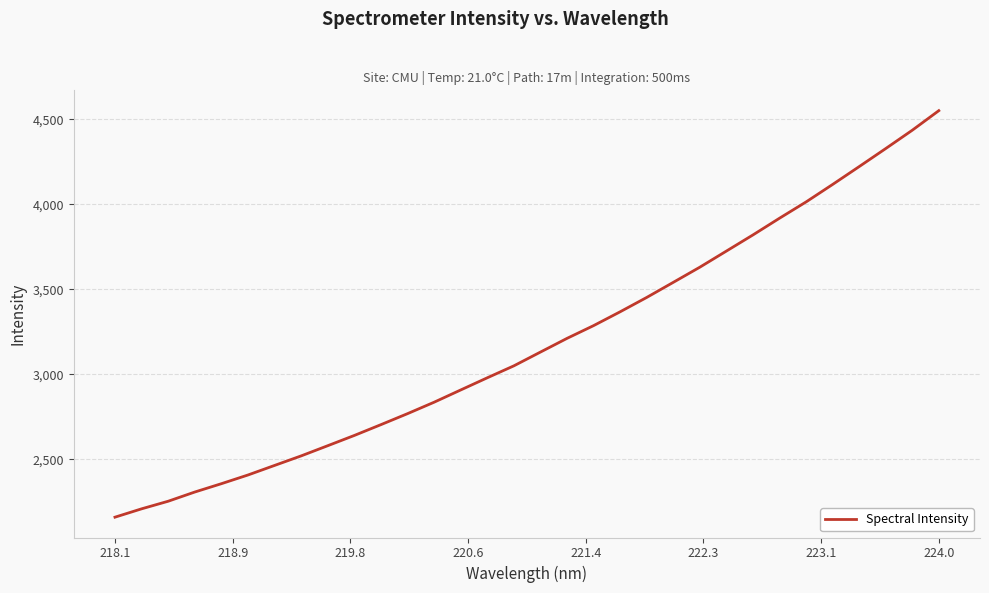

How many values are below 3131?

16